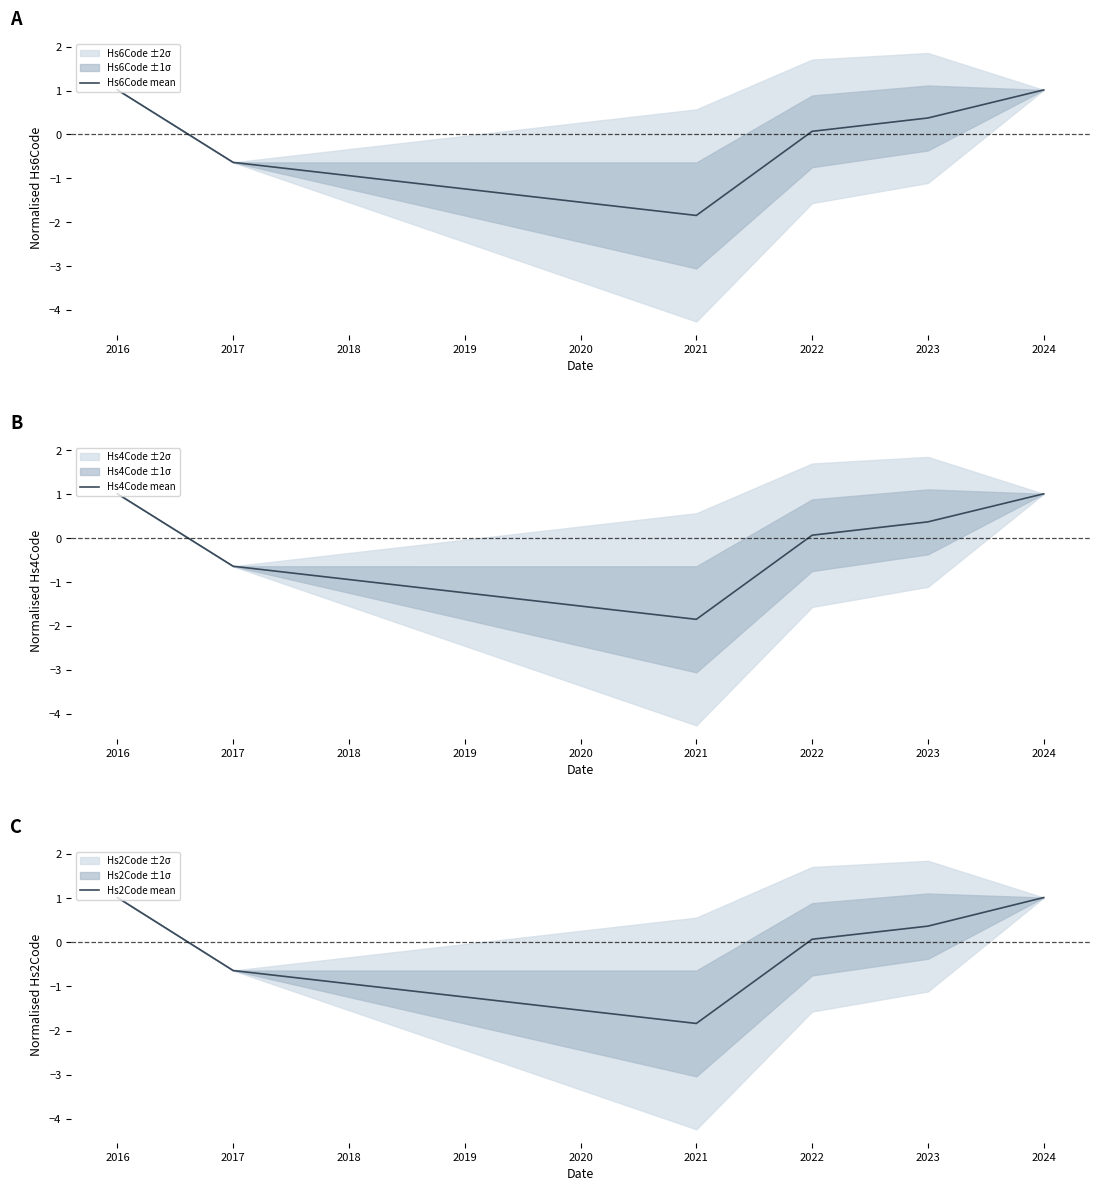

At which label is Hs6Code mean closest to 0?

2022